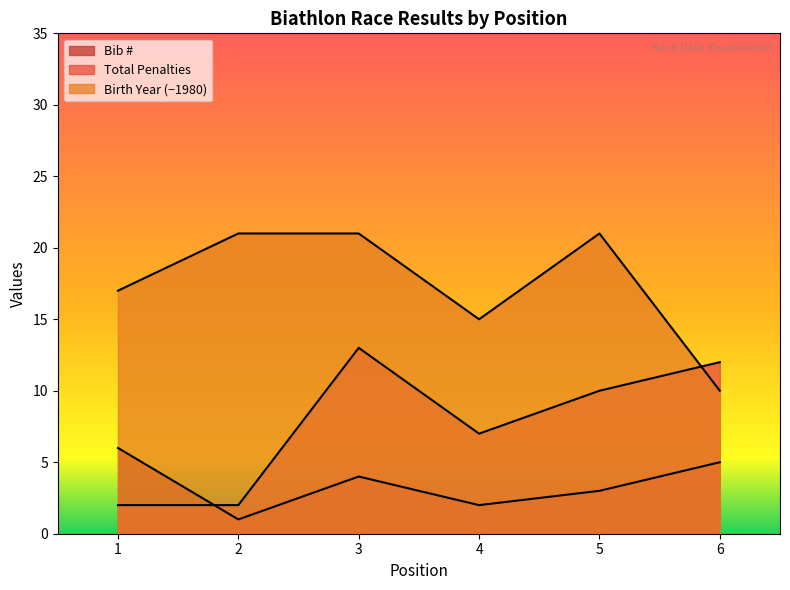

Does the chart display data point markers on the line(s)?

No